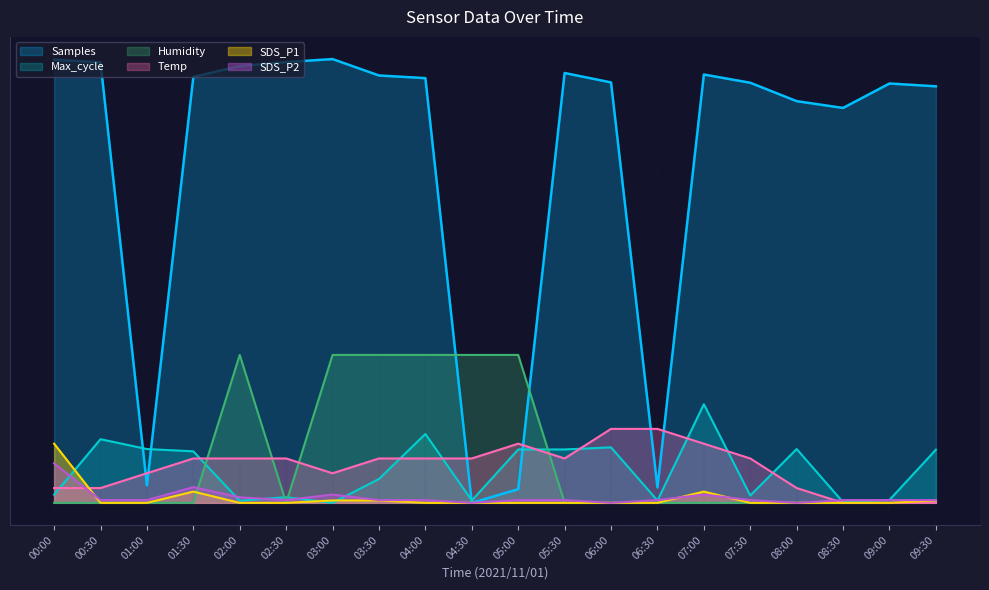

What is the sum of all SDS_P2 values?

2.2